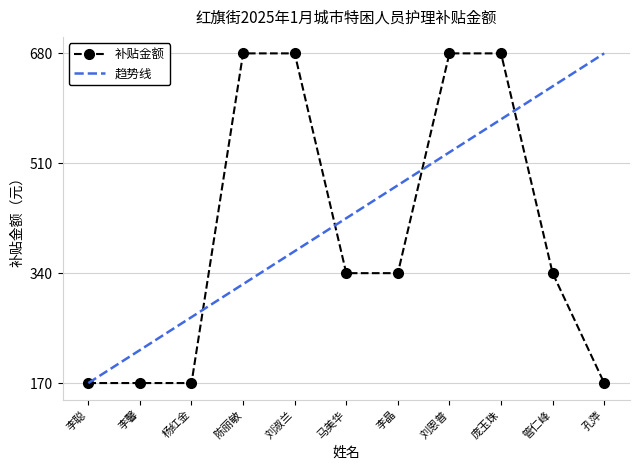

What is the label of the 9th point from the left?

庞玉珠